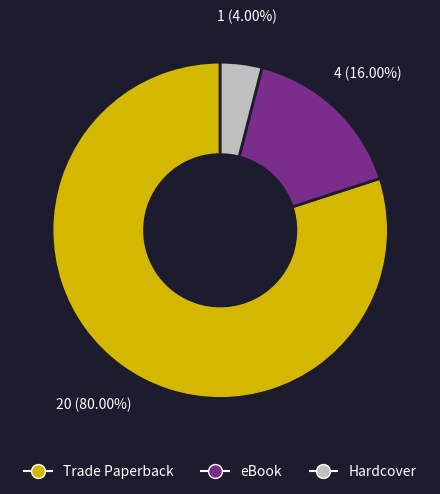

How many slices are in this pie chart?

3